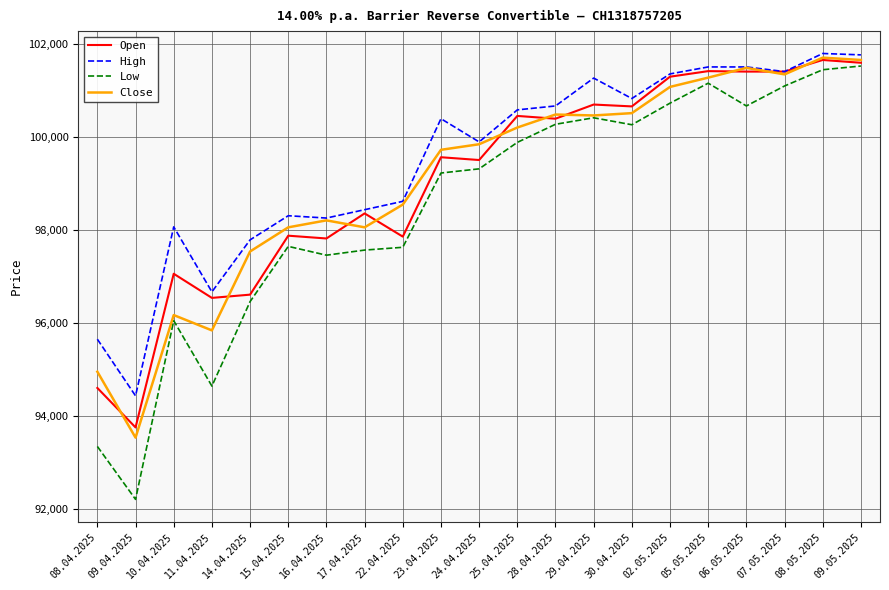

At which category does Close reach its first local valley?

09.04.2025